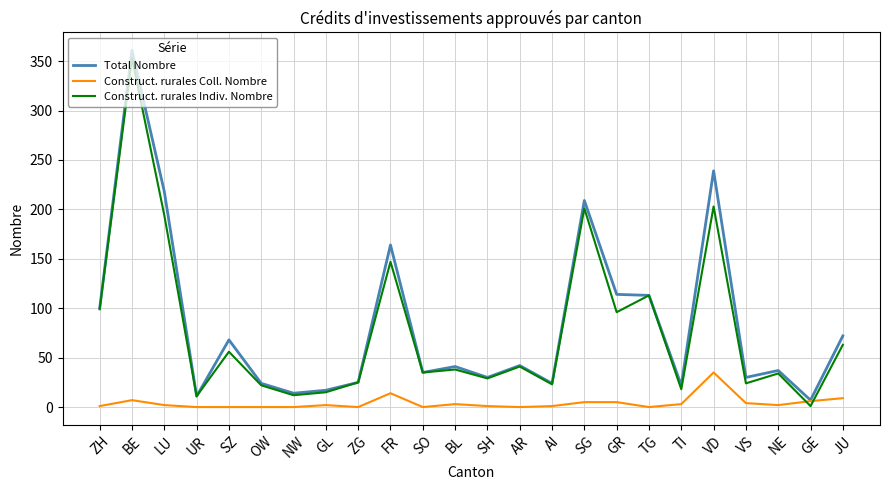

Which series has the largest total across all categories?

Total Nombre